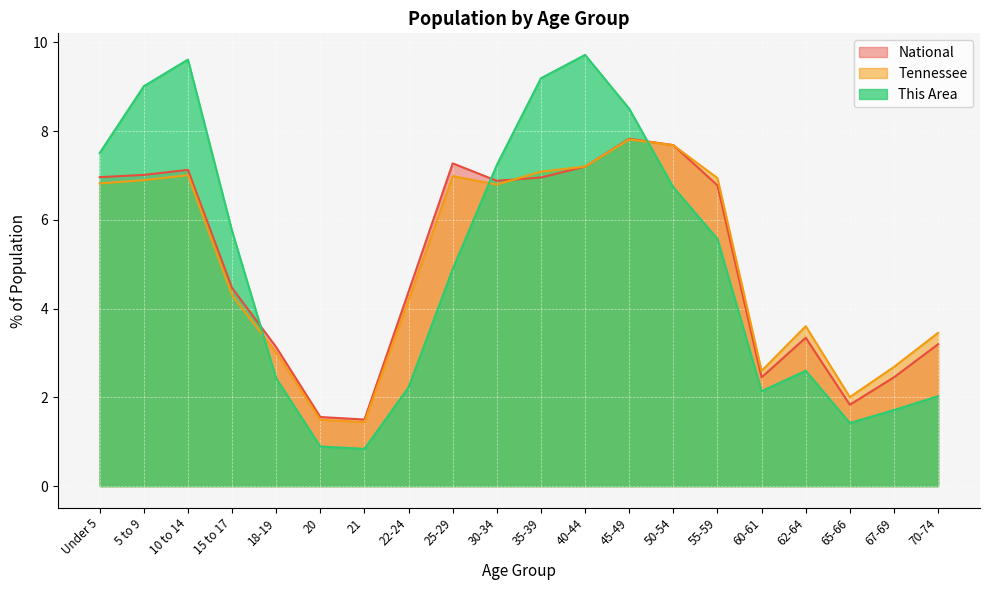

True or false: Tennessee has a value of 6.4 at 15 to 17.

False